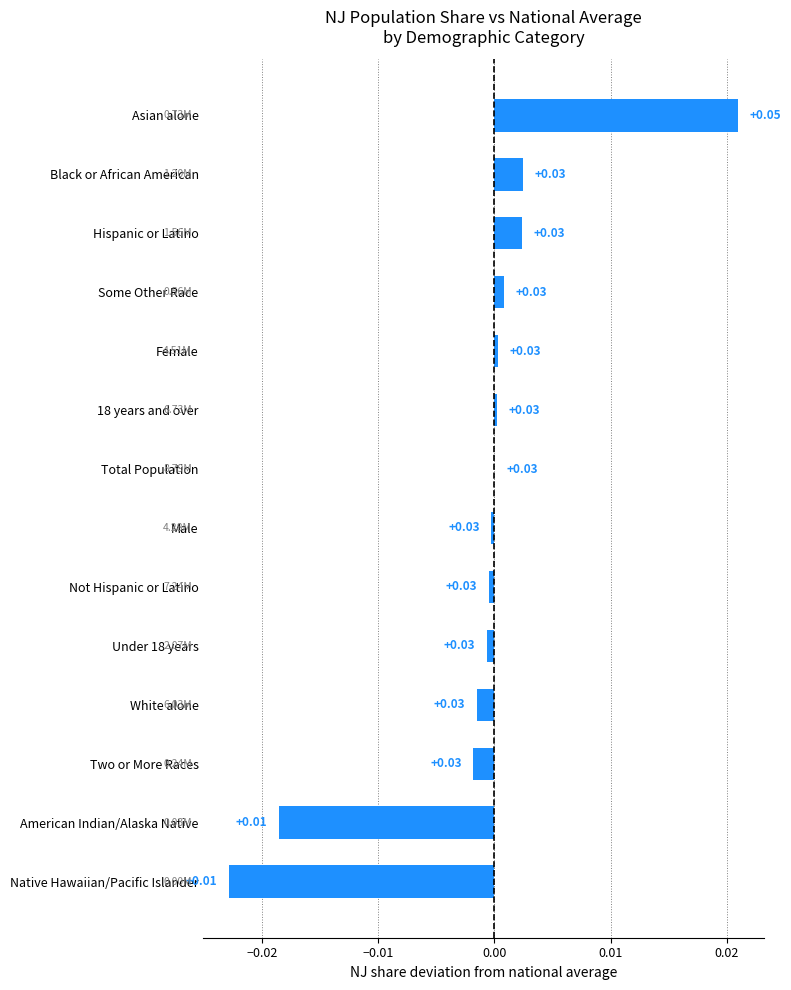

How many categories are shown in the chart?

14